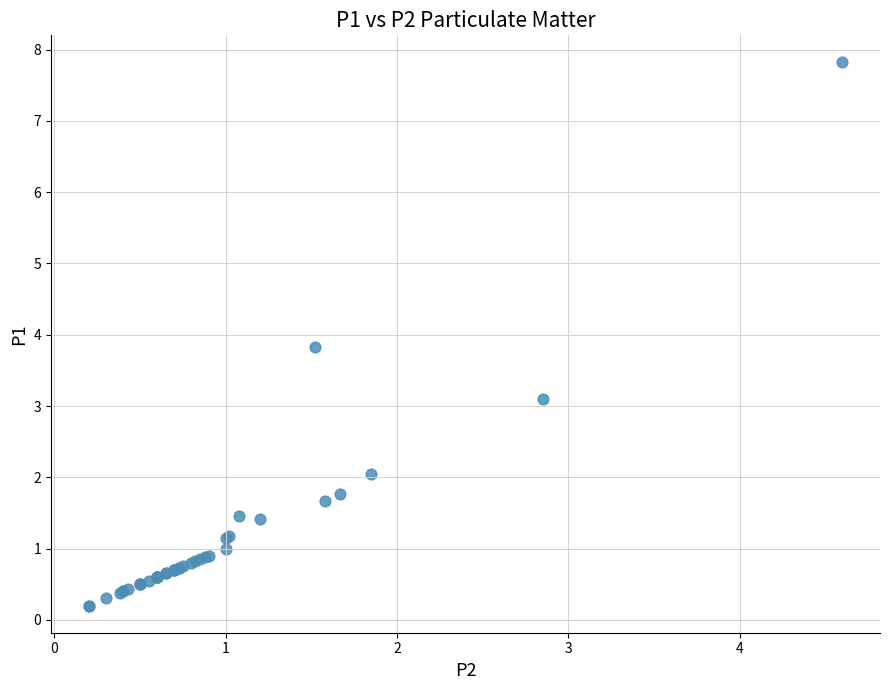

What Y value in the scatter plot is closest to 4?

3.8